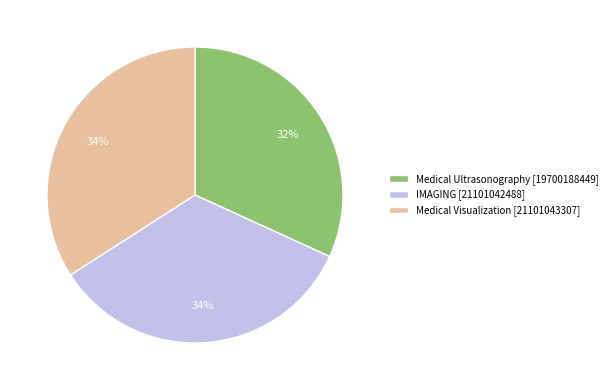

Do Medical Ultrasonography and IMAGING together represent more than half of the pie?

Yes